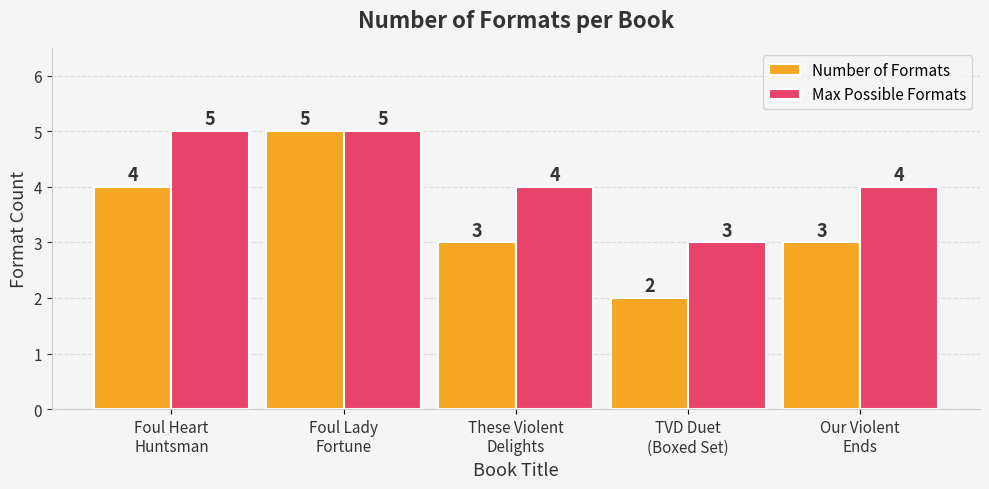

Reading left to right, list all the values displayed in this chart.

Number of Formats: Foul Heart
Huntsman=4	Foul Lady
Fortune=5	These Violent
Delights=3	TVD Duet
(Boxed Set)=2	Our Violent
Ends=3
Max Possible Formats: Foul Heart
Huntsman=5	Foul Lady
Fortune=5	These Violent
Delights=4	TVD Duet
(Boxed Set)=3	Our Violent
Ends=4